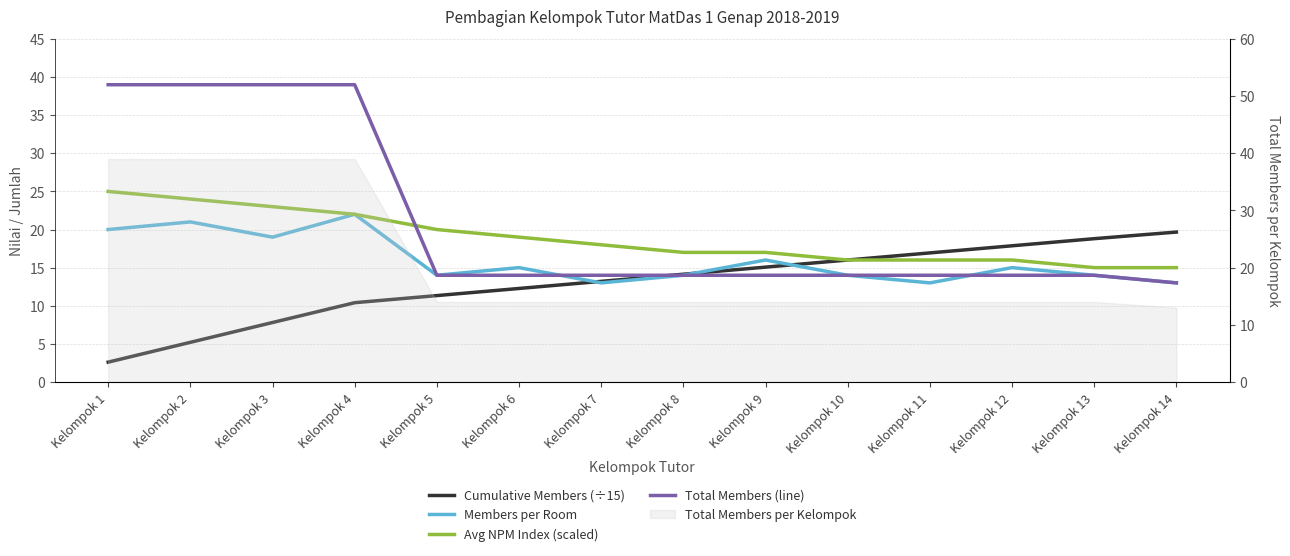

Which category has the highest value in the Cumulative Members (÷15) series?

Kelompok 14